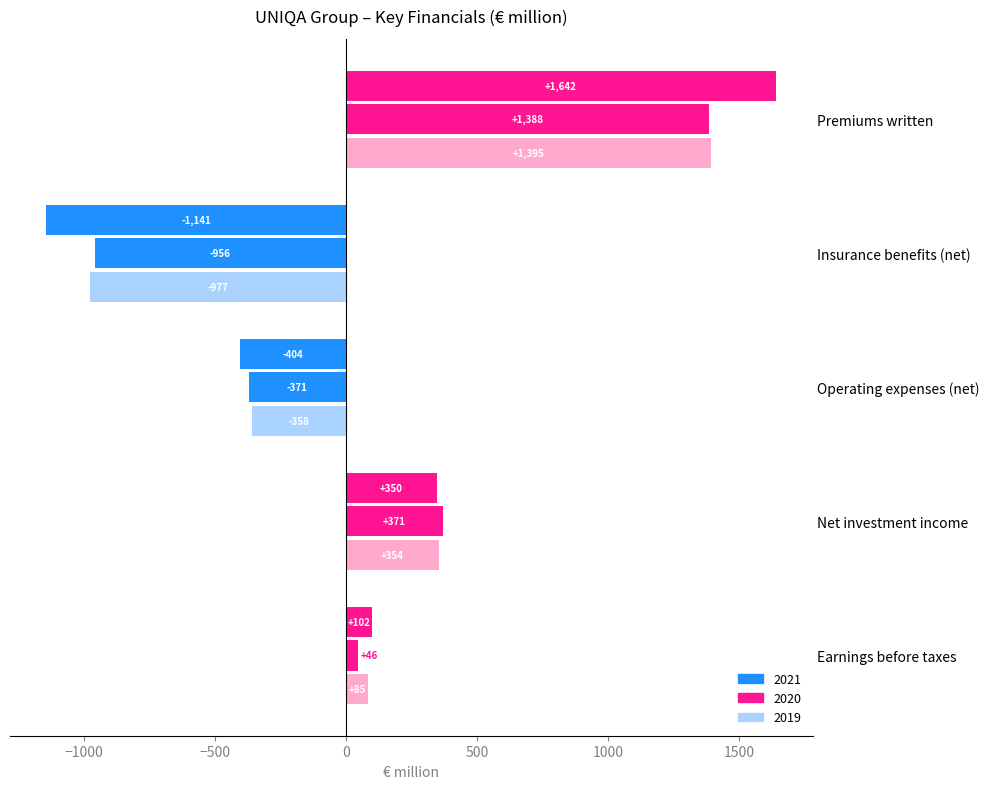

Count the number of categories in the chart.

5